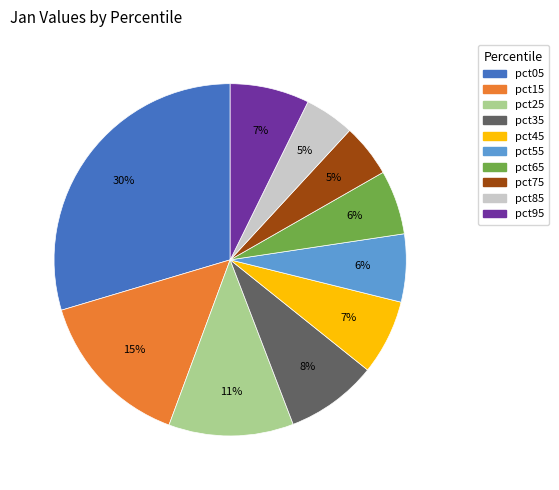

Which slice is the largest?

pct05